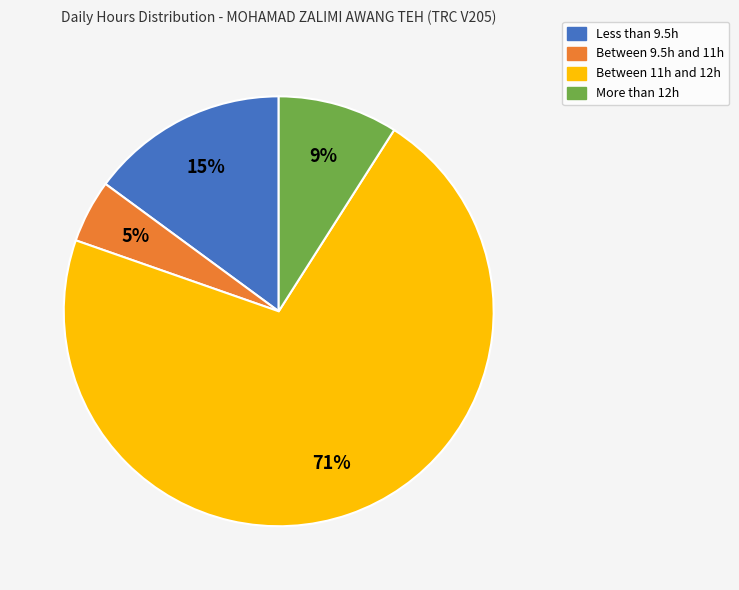

Is there a majority slice in this chart?

Yes